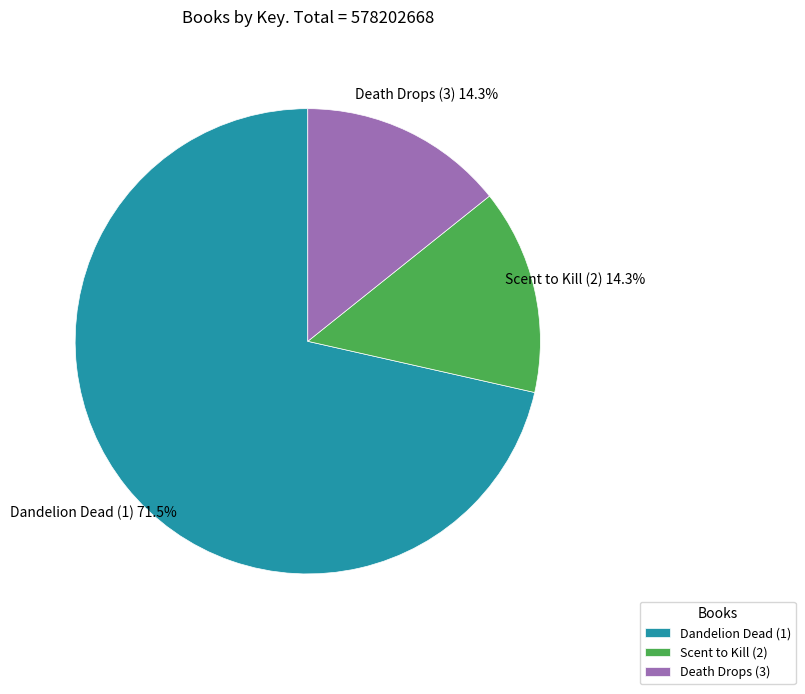

To the nearest percent, what is the difference between the Death Drops (3) and Dandelion Dead (1) slice percentages?

57%